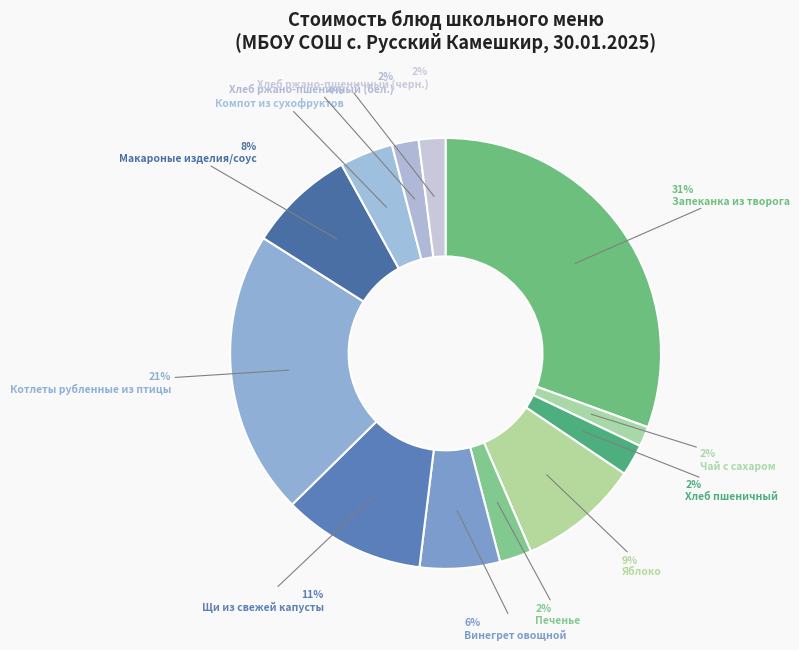

Which slice is the largest?

Запеканка из творога